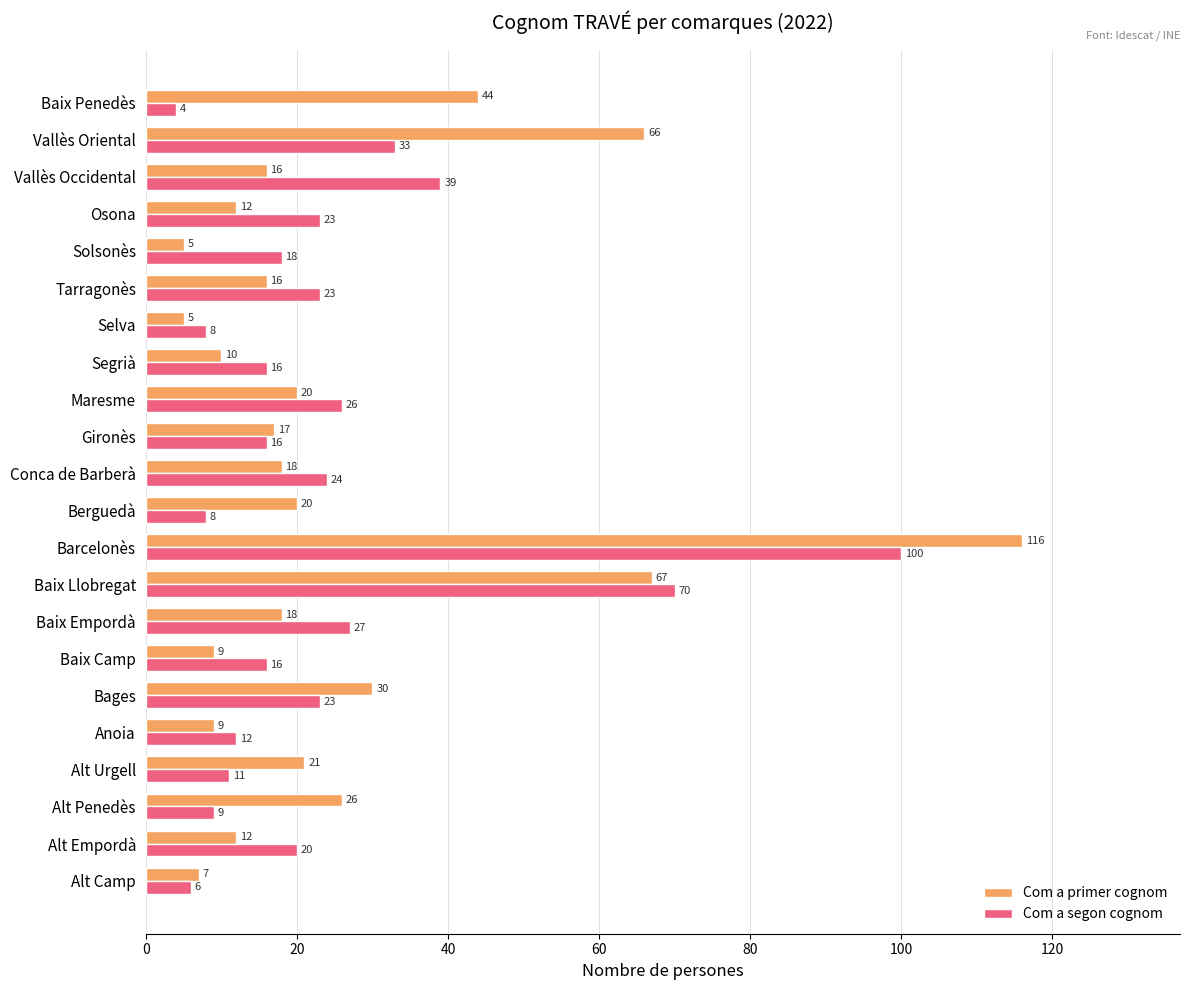

Is it true that Com a segon cognom equals 12 at Anoia?

True